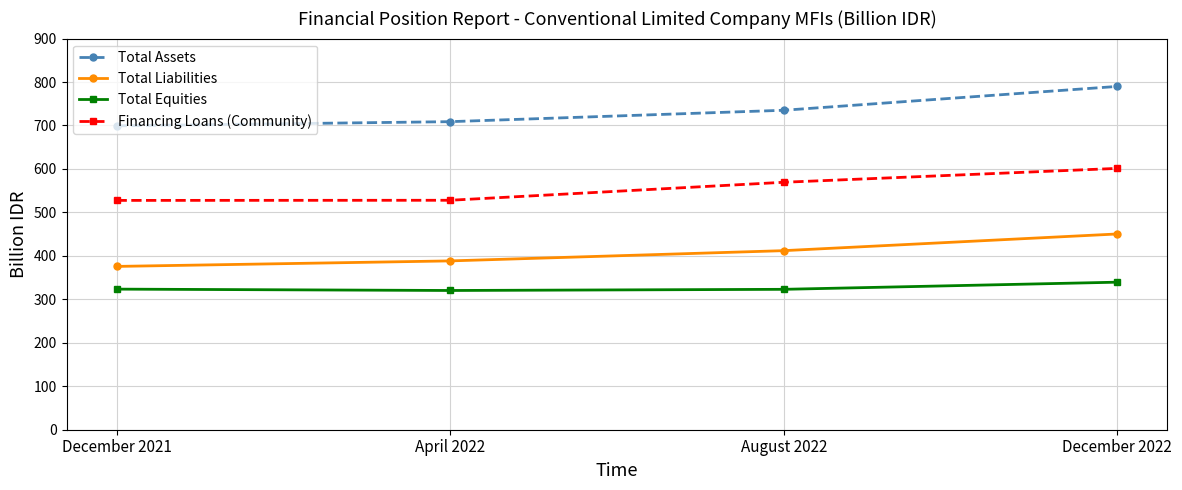

Which series has the largest total across all categories?

Total Assets